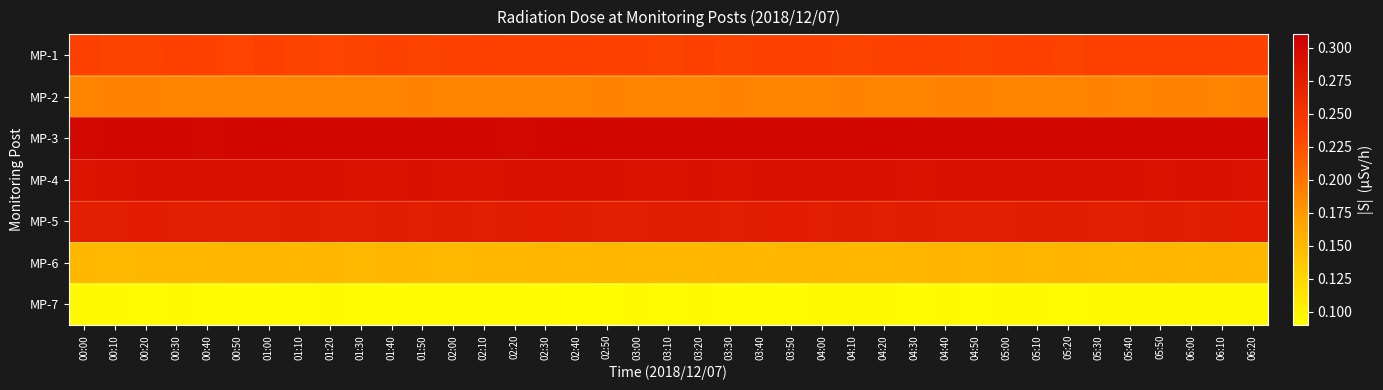

Reading left to right, extract all data points from this chart.

MP-1: 00:00=0.2	00:10=0.2	00:20=0.2	00:30=0.2	00:40=0.2	00:50=0.2	01:00=0.2	01:10=0.2	01:20=0.2	01:30=0.2	01:40=0.2	01:50=0.2	02:00=0.2	02:10=0.2	02:20=0.2	02:30=0.2	02:40=0.2	02:50=0.2	03:00=0.2	03:10=0.2	03:20=0.2	03:30=0.2	03:40=0.2	03:50=0.2	04:00=0.2	04:10=0.2	04:20=0.2	04:30=0.2	04:40=0.2	04:50=0.2	05:00=0.2	05:10=0.2	05:20=0.2	05:30=0.2	05:40=0.2	05:50=0.2	06:00=0.2	06:10=0.2	06:20=0.2
MP-2: 00:00=0.2	00:10=0.2	00:20=0.2	00:30=0.2	00:40=0.2	00:50=0.2	01:00=0.2	01:10=0.2	01:20=0.2	01:30=0.2	01:40=0.2	01:50=0.2	02:00=0.2	02:10=0.2	02:20=0.2	02:30=0.2	02:40=0.2	02:50=0.2	03:00=0.2	03:10=0.2	03:20=0.2	03:30=0.2	03:40=0.2	03:50=0.2	04:00=0.2	04:10=0.2	04:20=0.2	04:30=0.2	04:40=0.2	04:50=0.2	05:00=0.2	05:10=0.2	05:20=0.2	05:30=0.2	05:40=0.2	05:50=0.2	06:00=0.2	06:10=0.2	06:20=0.2
MP-3: 00:00=0.3	00:10=0.3	00:20=0.3	00:30=0.3	00:40=0.3	00:50=0.3	01:00=0.3	01:10=0.3	01:20=0.3	01:30=0.3	01:40=0.3	01:50=0.3	02:00=0.3	02:10=0.3	02:20=0.3	02:30=0.3	02:40=0.3	02:50=0.3	03:00=0.3	03:10=0.3	03:20=0.3	03:30=0.3	03:40=0.3	03:50=0.3	04:00=0.3	04:10=0.3	04:20=0.3	04:30=0.3	04:40=0.3	04:50=0.3	05:00=0.3	05:10=0.3	05:20=0.3	05:30=0.3	05:40=0.3	05:50=0.3	06:00=0.3	06:10=0.3	06:20=0.3
MP-4: 00:00=0.3	00:10=0.3	00:20=0.3	00:30=0.3	00:40=0.3	00:50=0.3	01:00=0.3	01:10=0.3	01:20=0.3	01:30=0.3	01:40=0.3	01:50=0.3	02:00=0.3	02:10=0.3	02:20=0.3	02:30=0.3	02:40=0.3	02:50=0.3	03:00=0.3	03:10=0.3	03:20=0.3	03:30=0.3	03:40=0.3	03:50=0.3	04:00=0.3	04:10=0.3	04:20=0.3	04:30=0.3	04:40=0.3	04:50=0.3	05:00=0.3	05:10=0.3	05:20=0.3	05:30=0.3	05:40=0.3	05:50=0.3	06:00=0.3	06:10=0.3	06:20=0.3
MP-5: 00:00=0.3	00:10=0.3	00:20=0.3	00:30=0.3	00:40=0.3	00:50=0.3	01:00=0.3	01:10=0.3	01:20=0.3	01:30=0.3	01:40=0.3	01:50=0.3	02:00=0.3	02:10=0.3	02:20=0.3	02:30=0.3	02:40=0.3	02:50=0.3	03:00=0.3	03:10=0.3	03:20=0.3	03:30=0.3	03:40=0.3	03:50=0.3	04:00=0.3	04:10=0.3	04:20=0.3	04:30=0.3	04:40=0.3	04:50=0.3	05:00=0.3	05:10=0.3	05:20=0.3	05:30=0.3	05:40=0.3	05:50=0.3	06:00=0.3	06:10=0.3	06:20=0.3
MP-6: 00:00=0.2	00:10=0.1	00:20=0.2	00:30=0.2	00:40=0.2	00:50=0.2	01:00=0.2	01:10=0.2	01:20=0.2	01:30=0.1	01:40=0.2	01:50=0.2	02:00=0.1	02:10=0.2	02:20=0.2	02:30=0.2	02:40=0.2	02:50=0.2	03:00=0.2	03:10=0.2	03:20=0.2	03:30=0.2	03:40=0.2	03:50=0.2	04:00=0.2	04:10=0.2	04:20=0.2	04:30=0.2	04:40=0.2	04:50=0.2	05:00=0.2	05:10=0.2	05:20=0.2	05:30=0.2	05:40=0.2	05:50=0.2	06:00=0.2	06:10=0.2	06:20=0.2
MP-7: 00:00=0.1	00:10=0.1	00:20=0.1	00:30=0.1	00:40=0.1	00:50=0.1	01:00=0.1	01:10=0.1	01:20=0.1	01:30=0.1	01:40=0.1	01:50=0.1	02:00=0.1	02:10=0.1	02:20=0.1	02:30=0.1	02:40=0.1	02:50=0.1	03:00=0.1	03:10=0.1	03:20=0.1	03:30=0.1	03:40=0.1	03:50=0.1	04:00=0.1	04:10=0.1	04:20=0.1	04:30=0.1	04:40=0.1	04:50=0.1	05:00=0.1	05:10=0.1	05:20=0.1	05:30=0.1	05:40=0.1	05:50=0.1	06:00=0.1	06:10=0.1	06:20=0.1